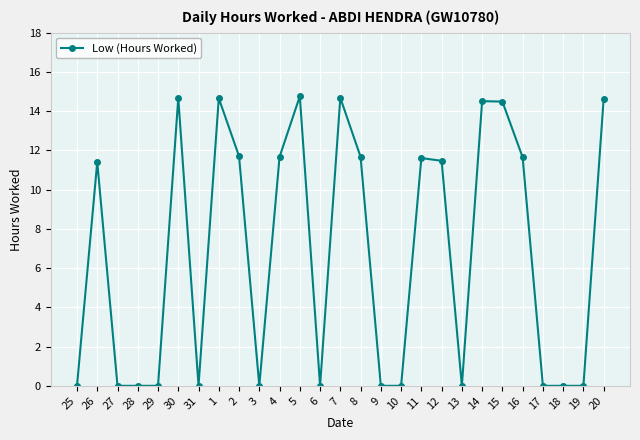

What is the difference between the values at 4 and 27?

11.7